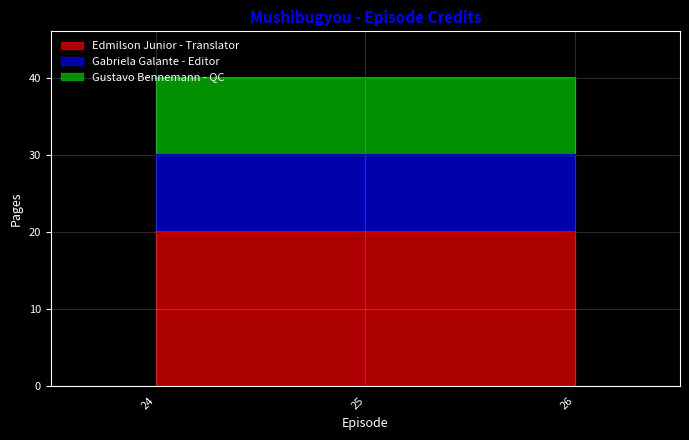

At which label does Gabriela Galante - Editor reach its minimum?

24